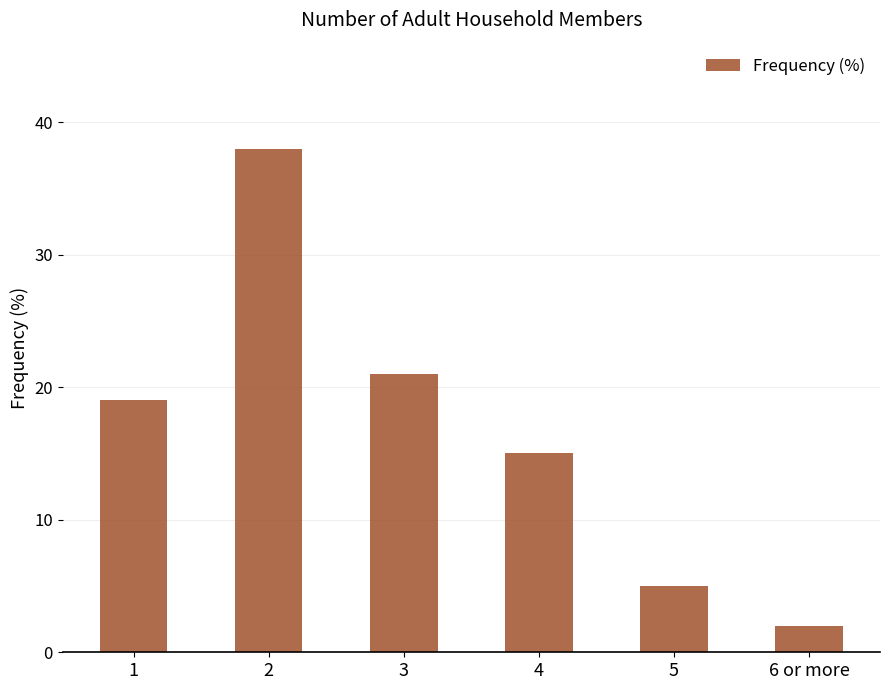

Reading right to left, list all the values displayed in this chart.

6 or more=2	5=5	4=15	3=21	2=38	1=19